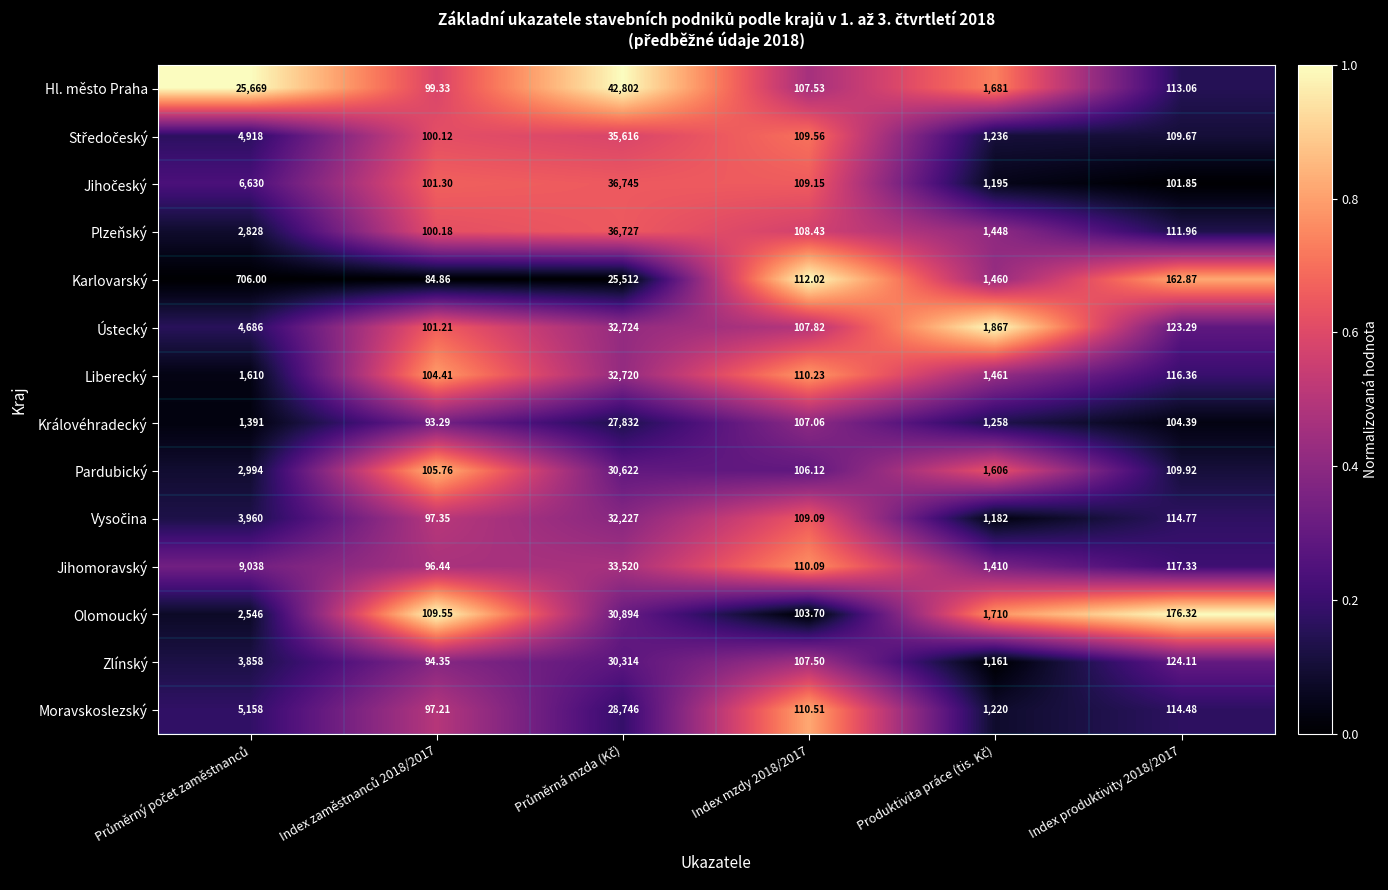

Which series has the largest range (max minus min)?

Hl. město Praha